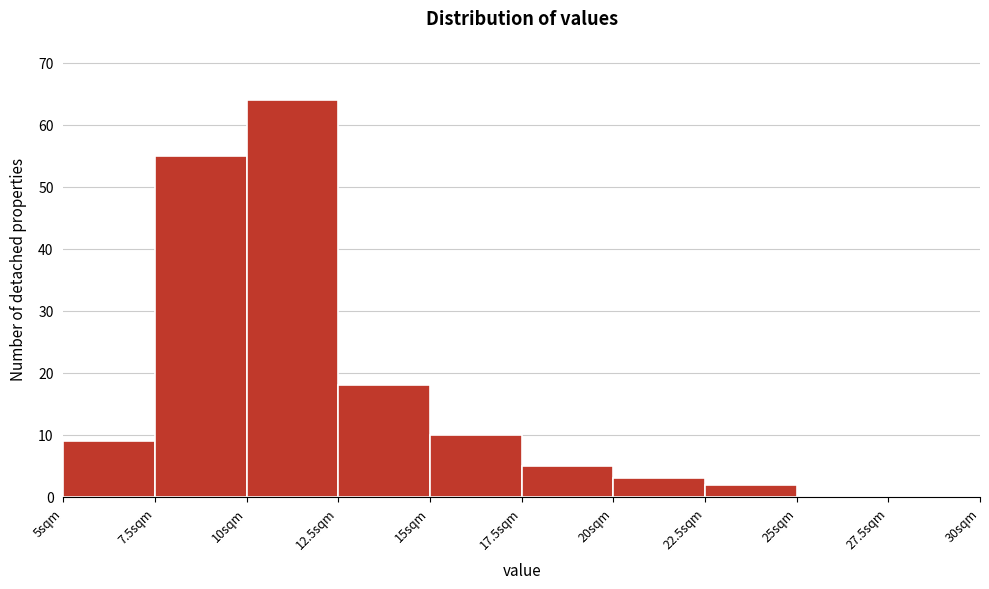

How tall is the bar that spans 5.0 to 7.5 on the x-axis? The values are not printed on the chart, so give them approximately, as read against the axis.

9